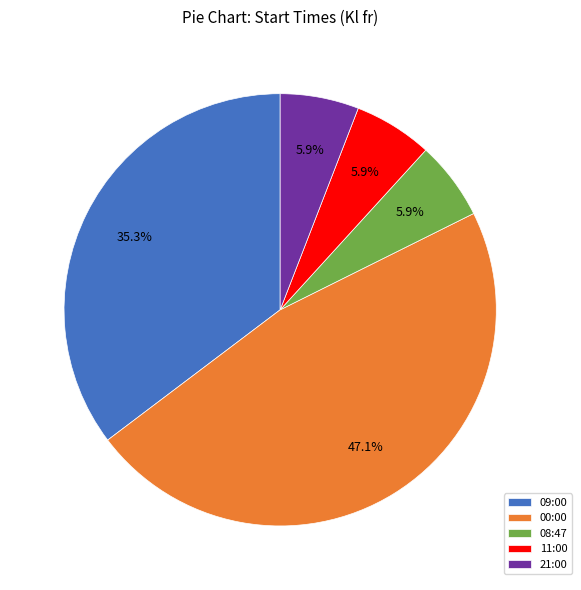

To the nearest percent, what is the average slice percentage?

20%